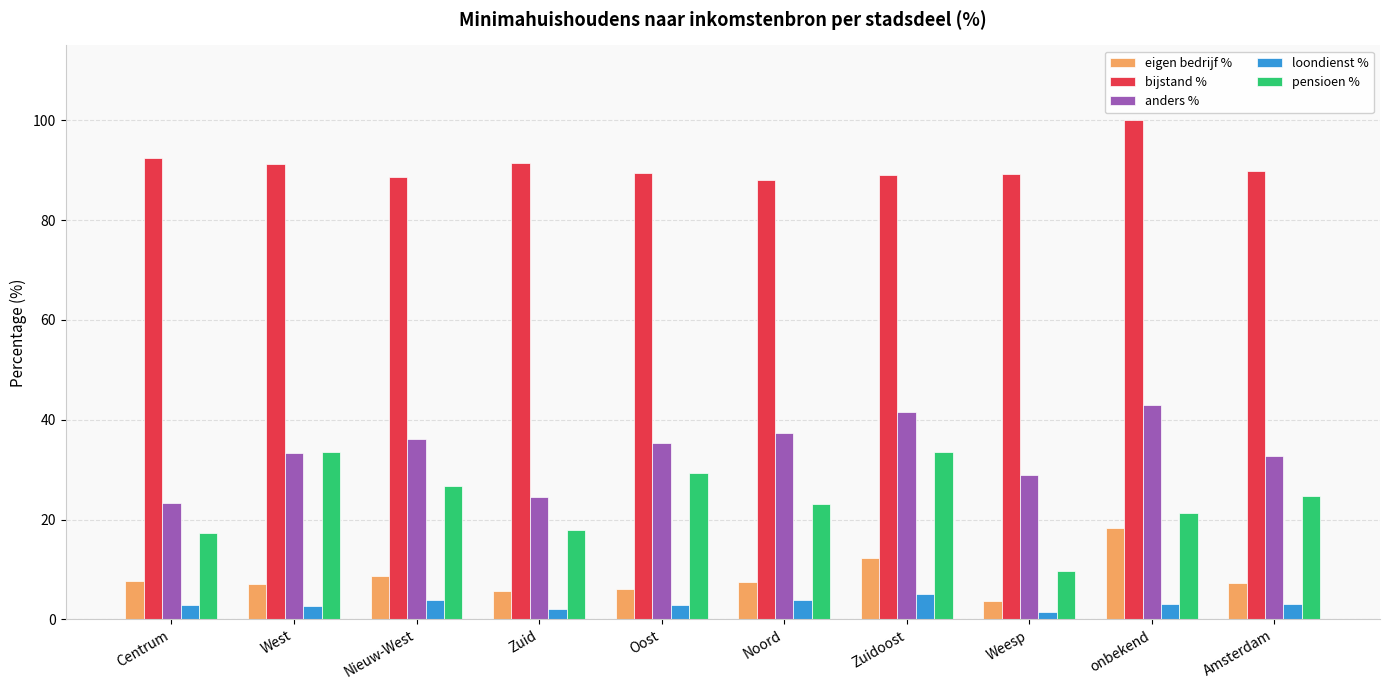

Is the value of bijstand % at Centrum greater than the value of pensioen % at Weesp?

Yes